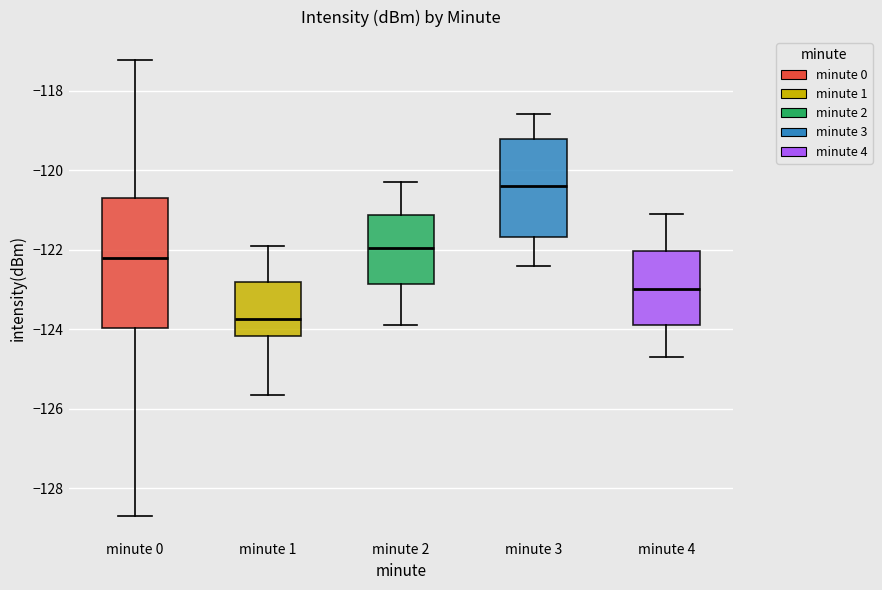

Reading left to right, read every box against the y-axis: the position of its median line, the range the box covers, and the ends of its whiskers. The values are not printed on the chart, so give them approximately, as read against the axis.

minute 0: median -122.2, box -124.0 to -120.6, whiskers -128.6 to -117.2
minute 1: median -123.8, box -124.2 to -122.8, whiskers -125.6 to -122.0
minute 2: median -122.0, box -122.8 to -121.2, whiskers -123.8 to -120.2
minute 3: median -120.4, box -121.6 to -119.2, whiskers -122.4 to -118.6
minute 4: median -123.0, box -123.8 to -122.0, whiskers -124.6 to -121.0